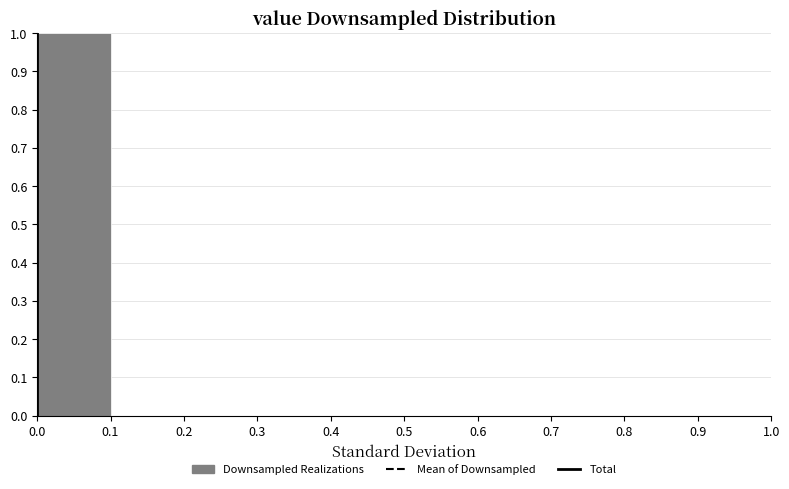

Reading left to right, transcribe this chart: for each bar, give the range it covers on the x-axis and its height. The values are not printed on the chart, so give them approximately, as read against the axis.

0.0 to 0.1: 1
0.1 to 0.2: 0
0.2 to 0.3: 0
0.3 to 0.4: 0
0.4 to 0.5: 0
0.5 to 0.6: 0
0.6 to 0.7: 0
0.7 to 0.8: 0
0.8 to 0.9: 0
0.9 to 1.0: 0